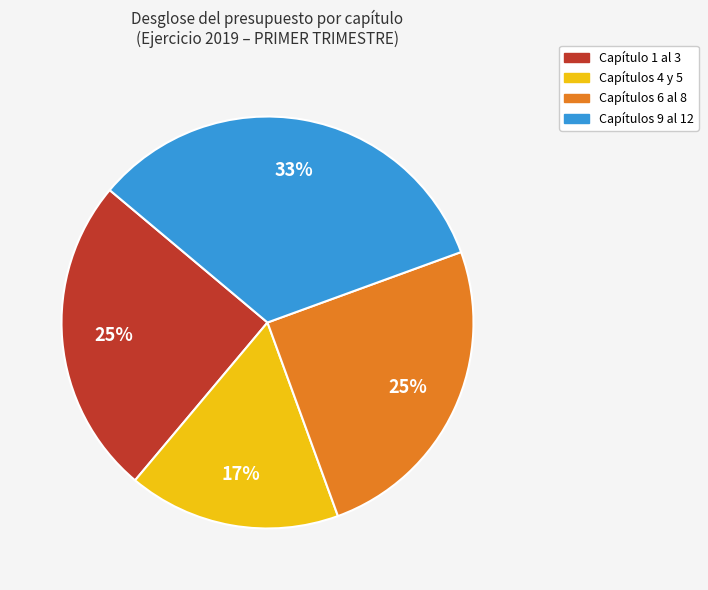

What percentage is the Capítulos 4 y 5 slice, to the nearest percent?

17%